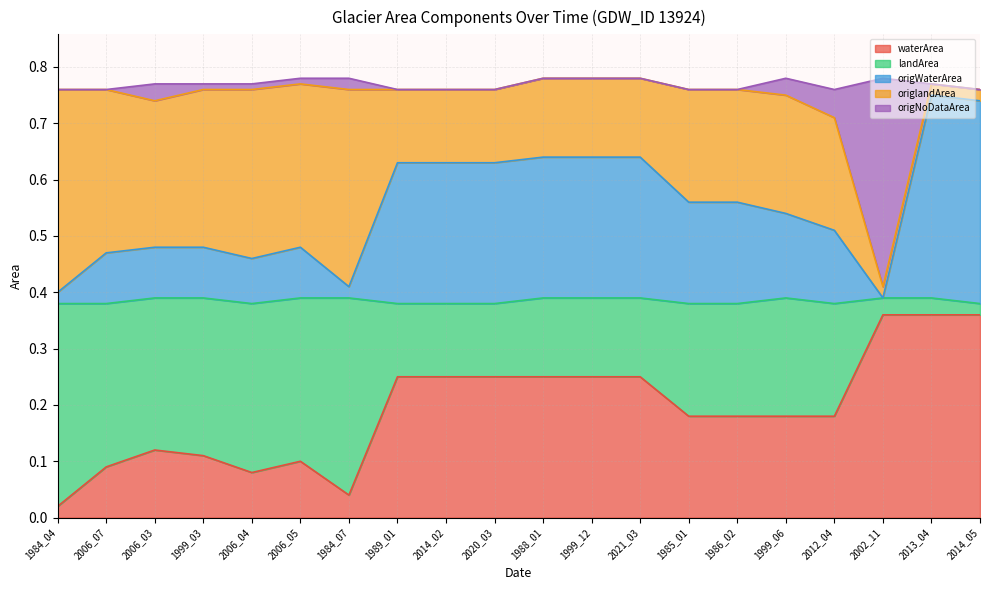

True or false: origWaterArea and waterArea intersect in this chart.

False